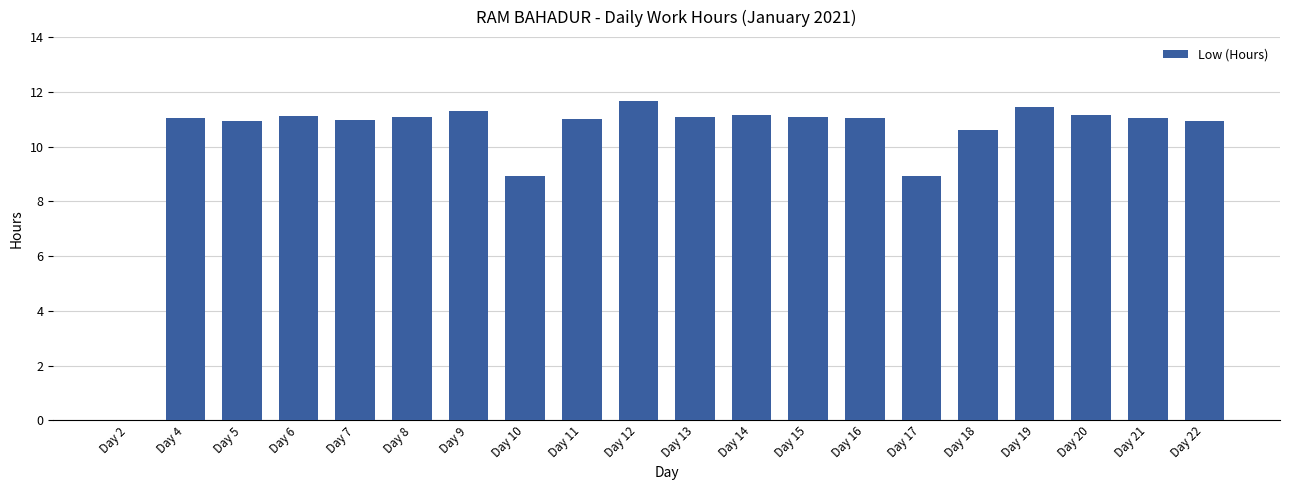

How many data points does each series have?

20